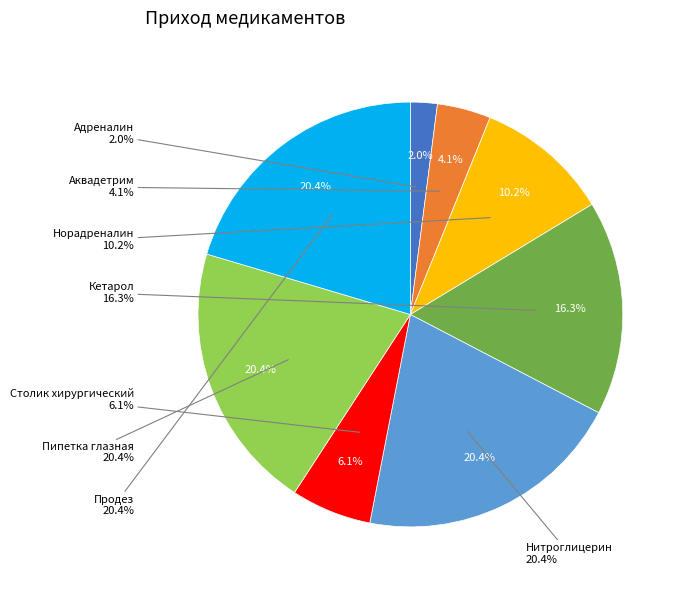

Rank the categories by value from highest to lowest.

Нитроглицерин, Пипетка глазная, Продез, Кетарол, Норадреналин, Столик хирургический, Аквадетрим, Адреналин